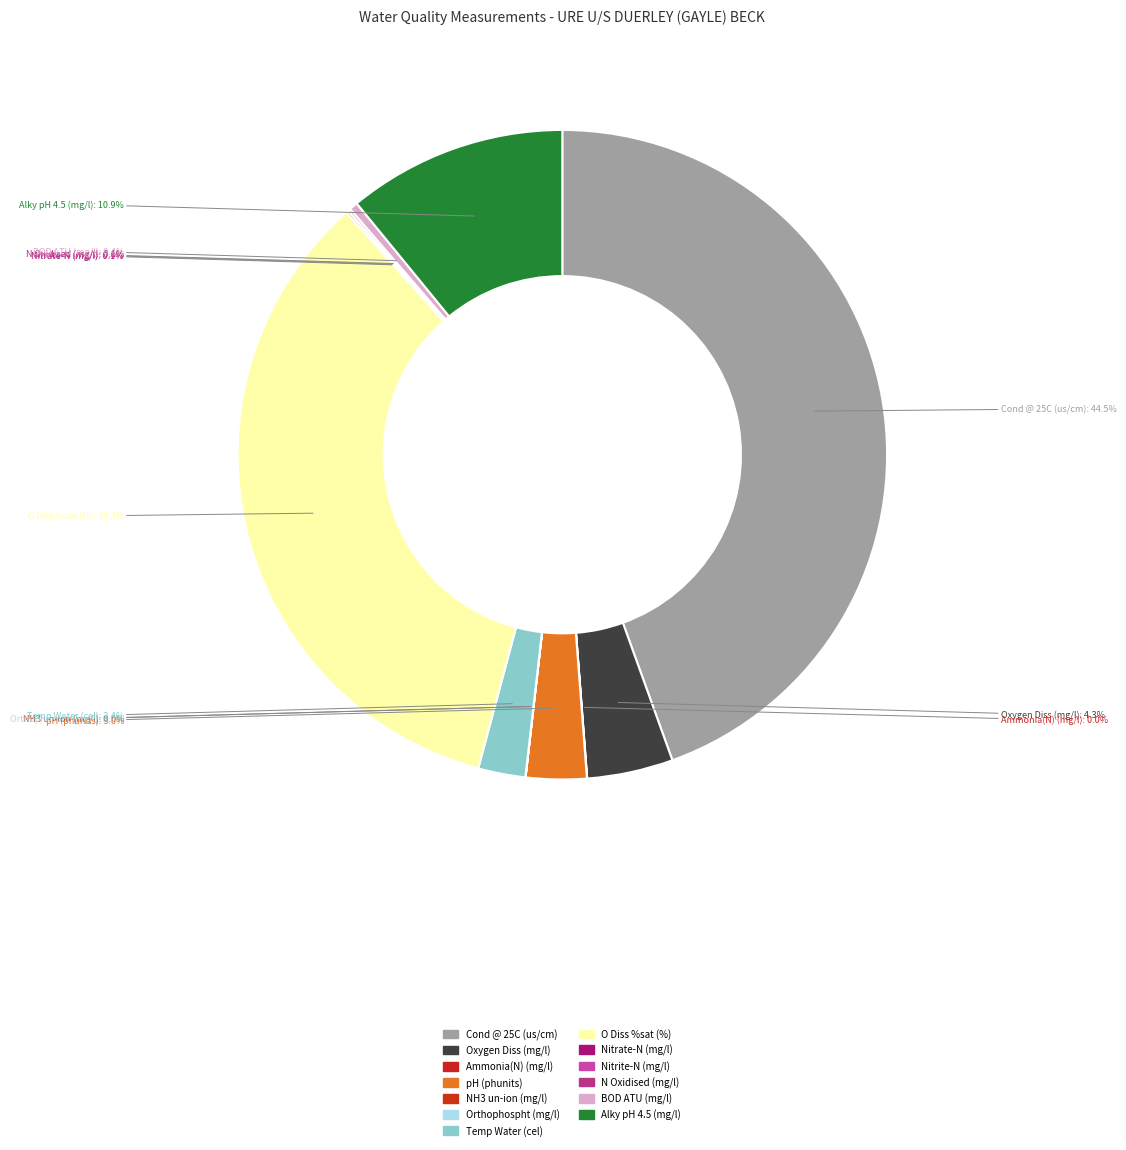

To the nearest percent, what percentage of the pie is Cond @ 25C (us/cm)?

44%